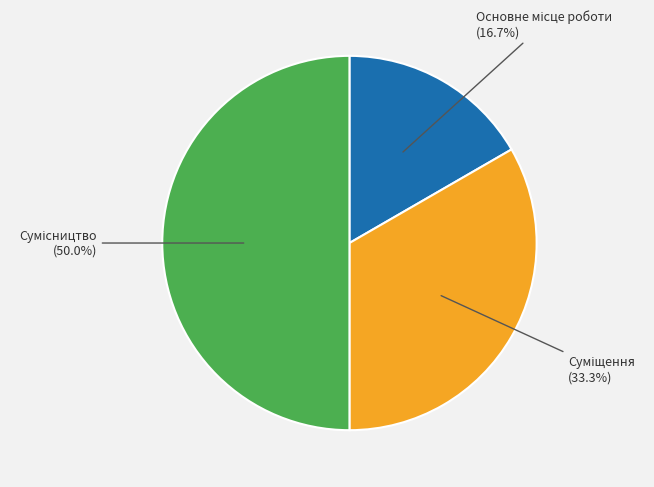

How many slices are in this pie chart?

3